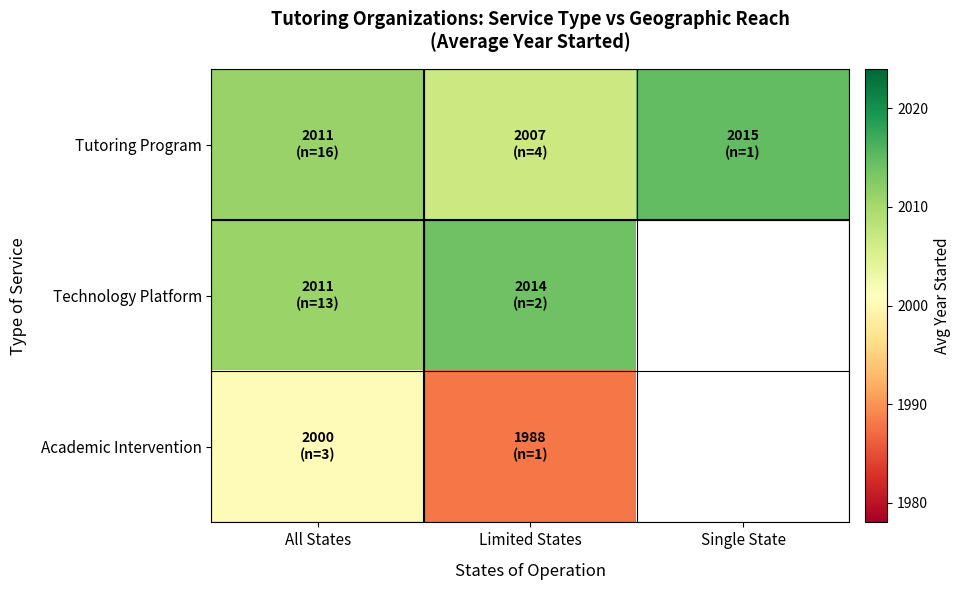

Between All States and Single State, which series saw the biggest shift?

Tutoring Program